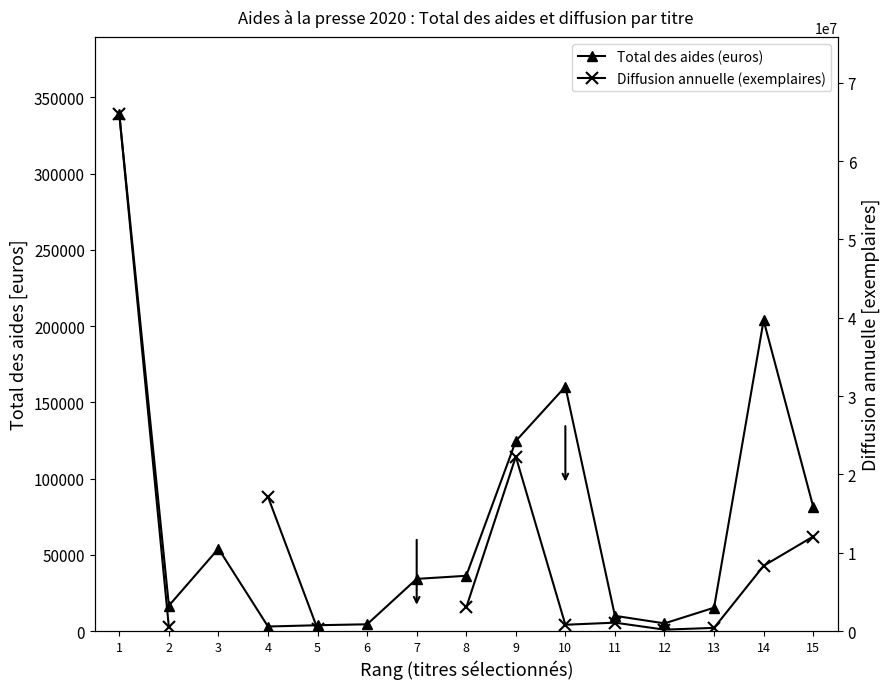

What is the difference between the highest and lowest values at 8?

2974276.0